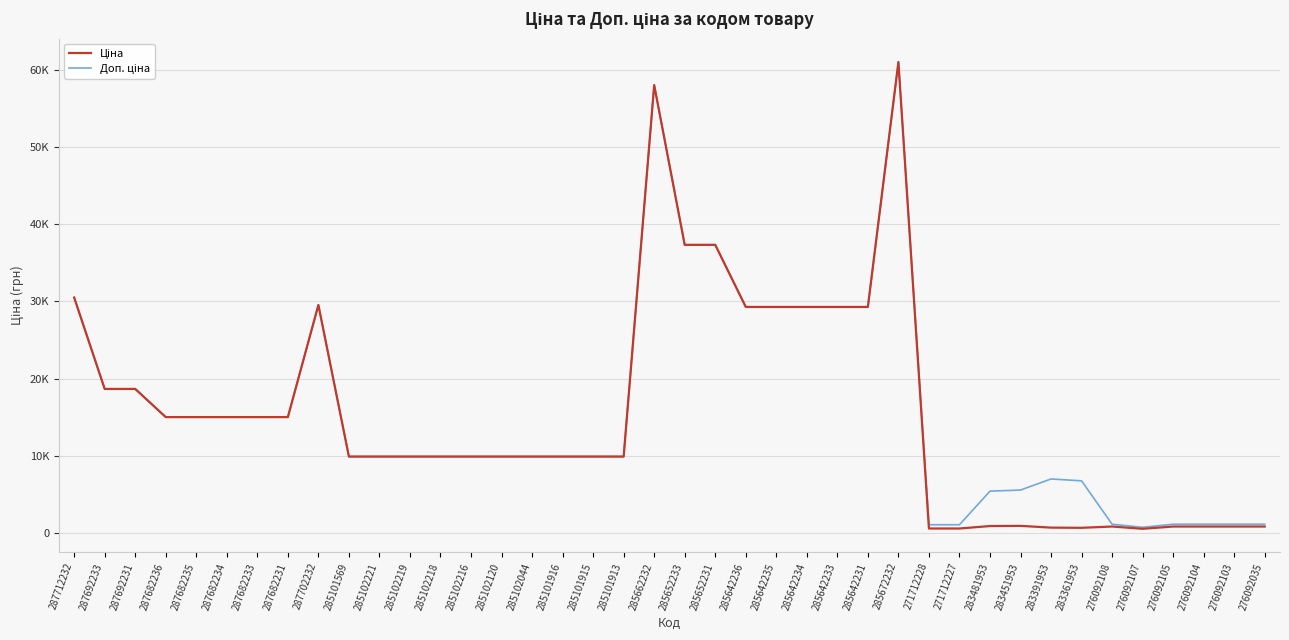

Does the chart display data point markers on the line(s)?

No